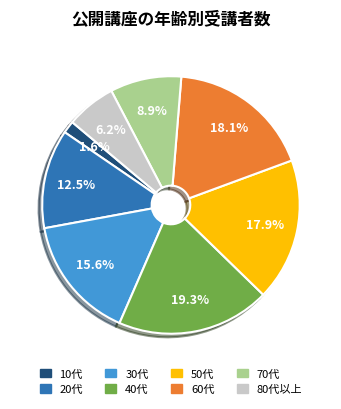

Approximately how many times larger is the value at 20代 compared to 60代?

0.7